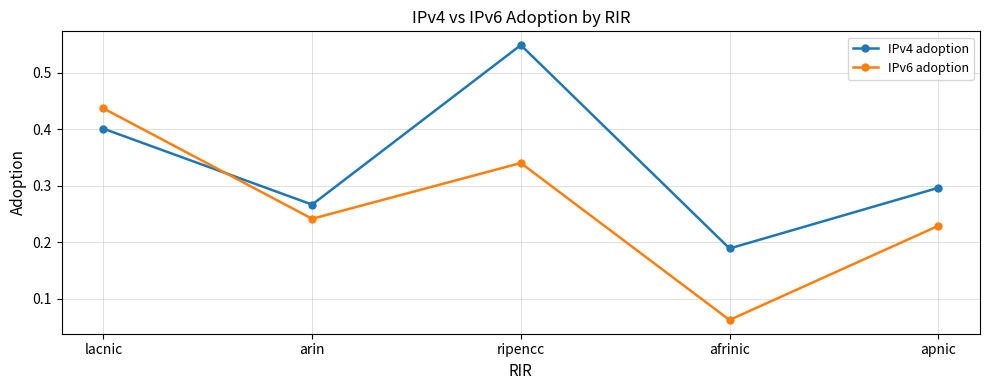

Between which two adjacent categories do IPv4 adoption and IPv6 adoption first intersect?

lacnic and arin